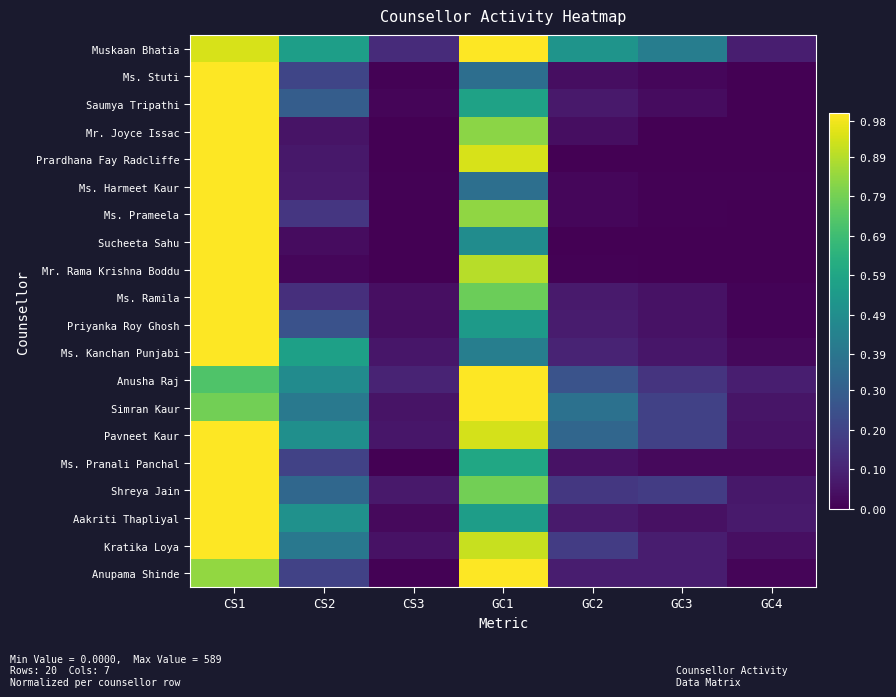

What is the total value across all series at GC1?

14.8